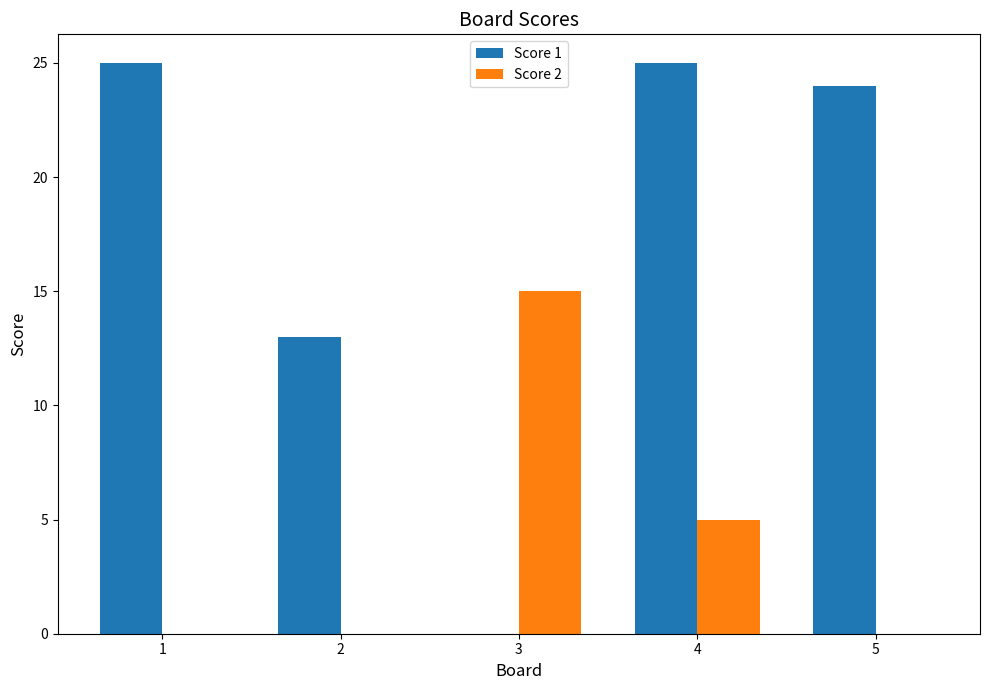

Is it true that Score 2 equals 15 at 3?

True